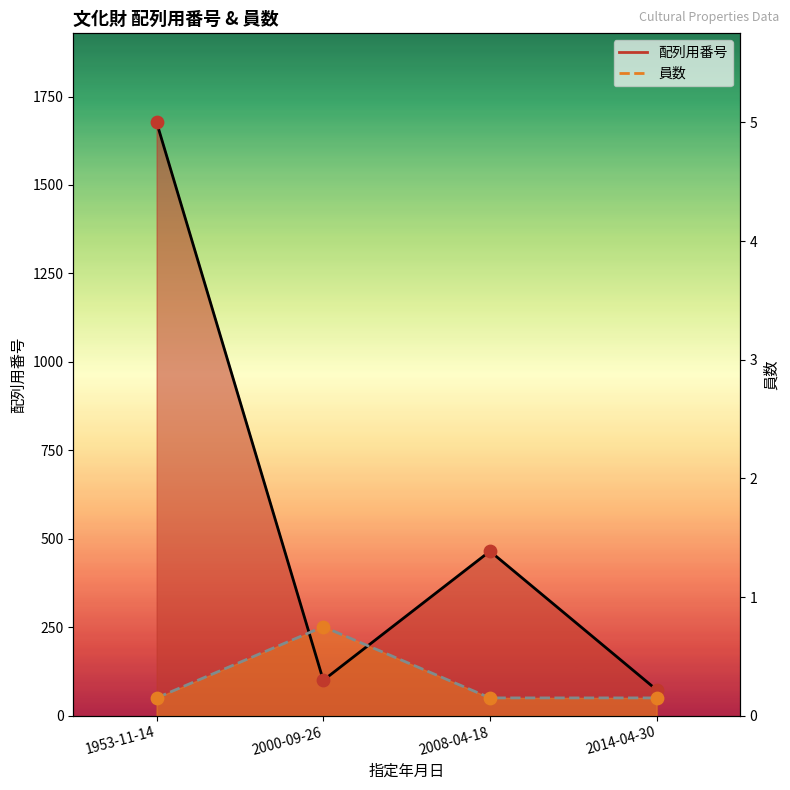

Which series contains the lowest Y value?

員数 line